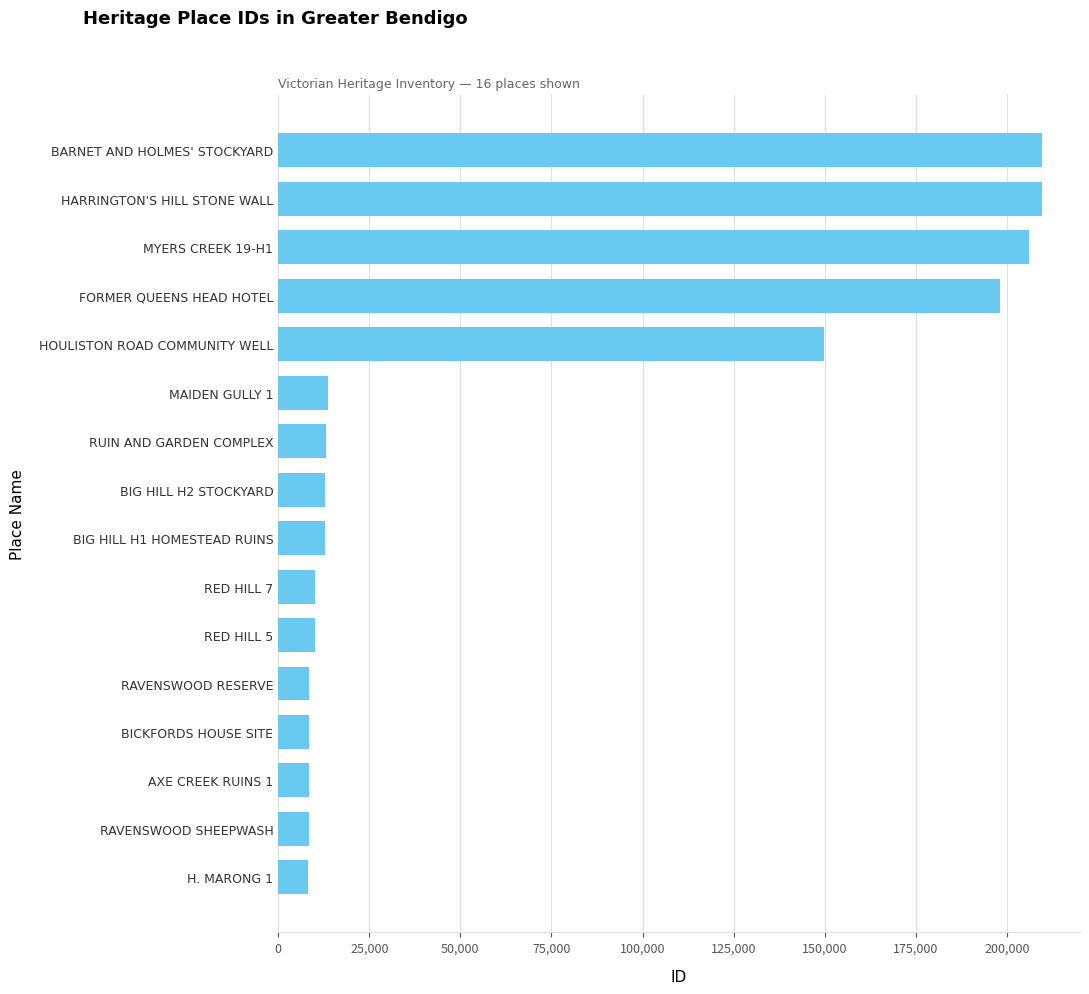

What is the difference between the maximum and second lowest values?

201057